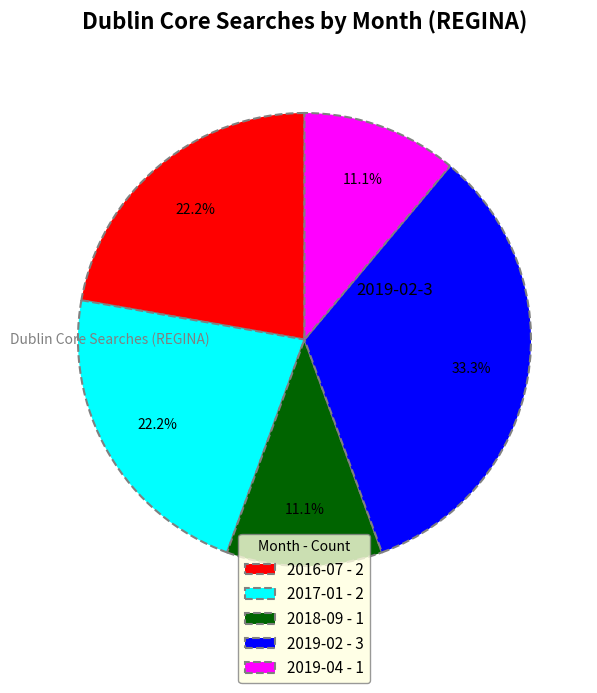

Which has a higher value, 2019-02 - 3 or 2018-09 - 1?

2019-02 - 3